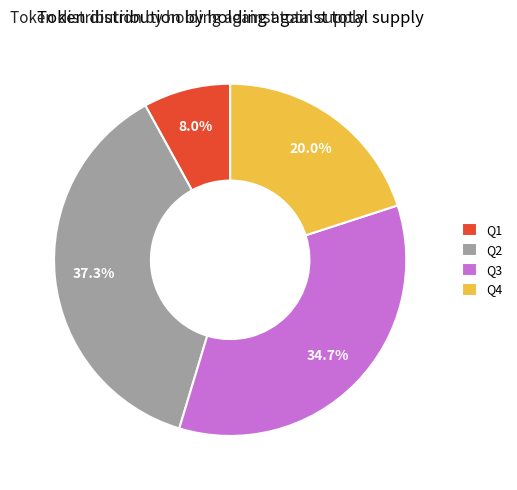

Is there a majority slice in this chart?

No